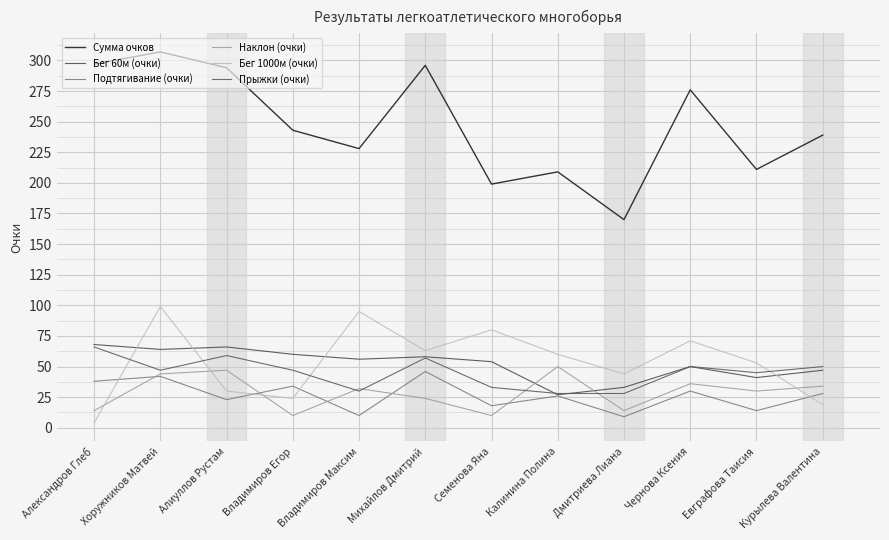

Rank the series by their maximum value, from lowest to highest.

Подтягивание (очки), Наклон (очки), Прыжки (очки), Бег 60м (очки), Бег 1000м (очки), Сумма очков